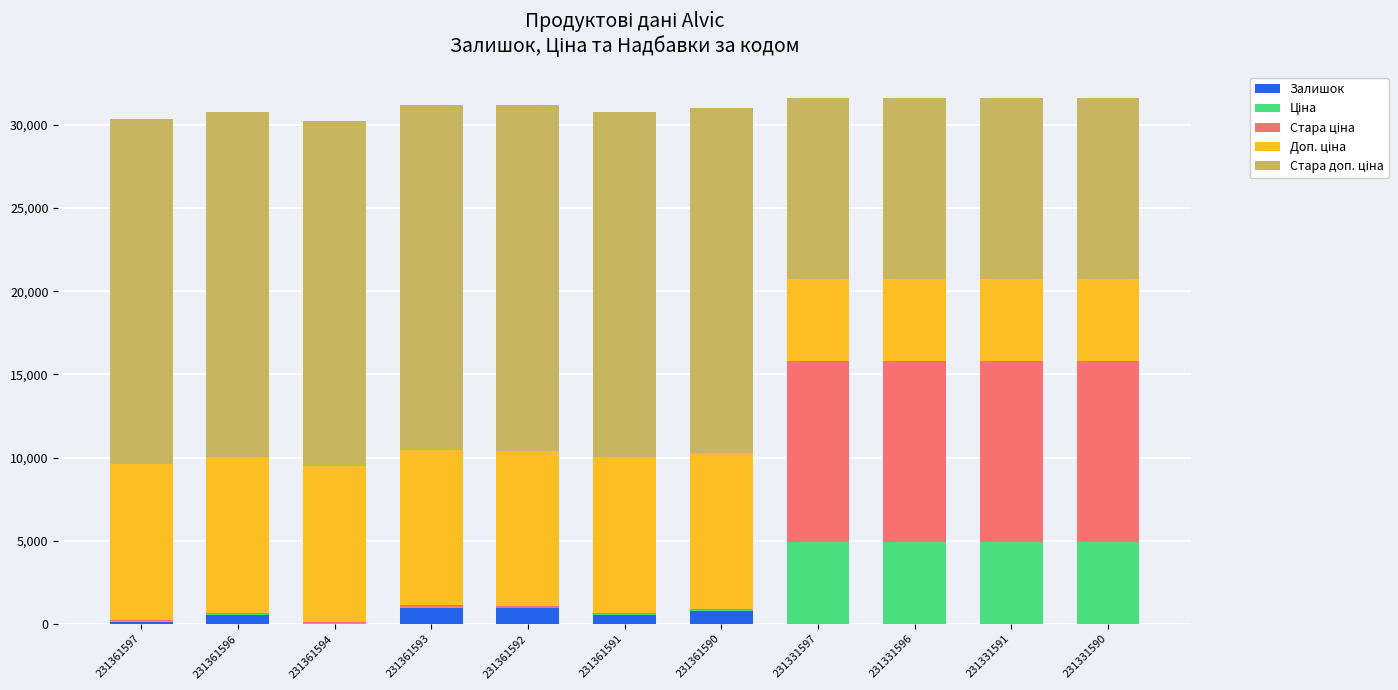

True or false: Залишок has a value of 782.0 at 231361590.

True